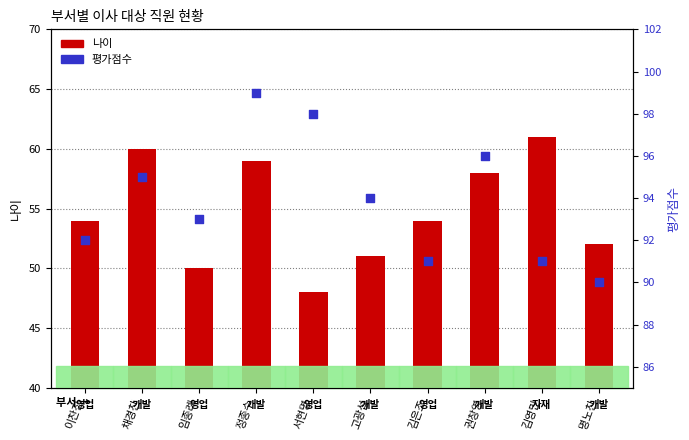

What are all the series names shown in the legend?

나이, 평가점수